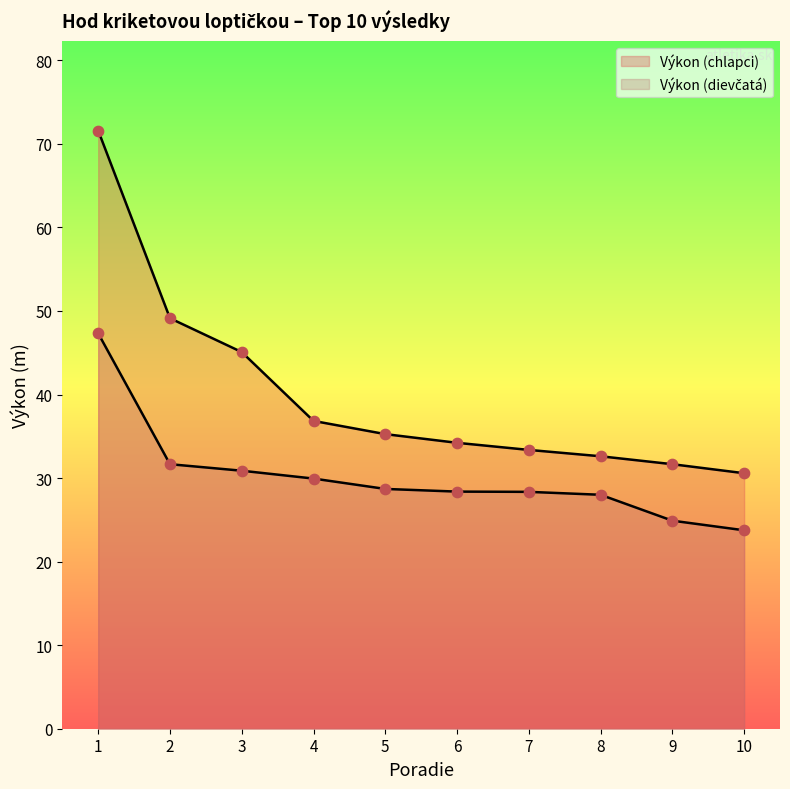

Which series contains the highest Y value?

Výkon (chlapci)